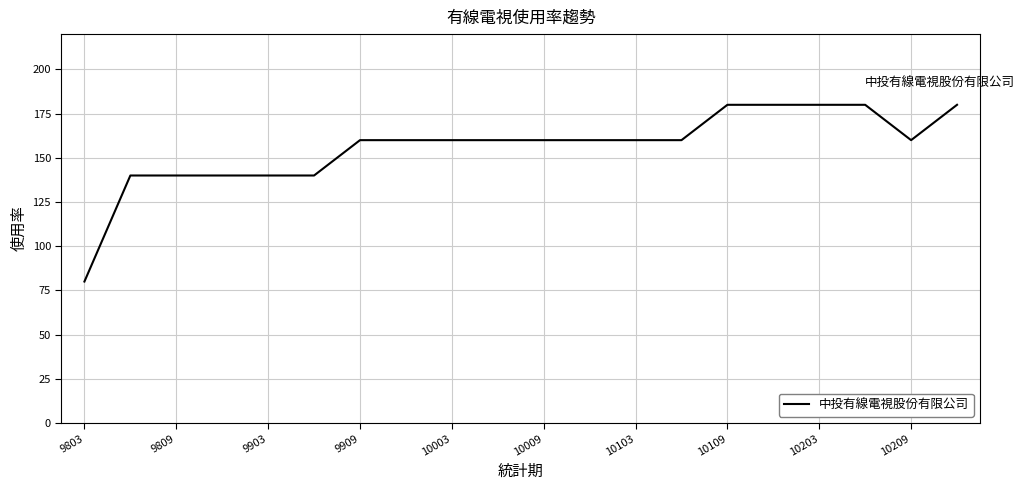

What is the difference between the maximum and minimum values?

100